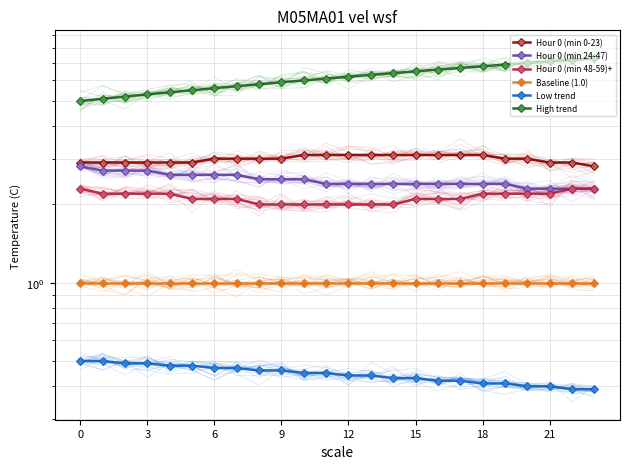

How many lines are shown in the chart?

6